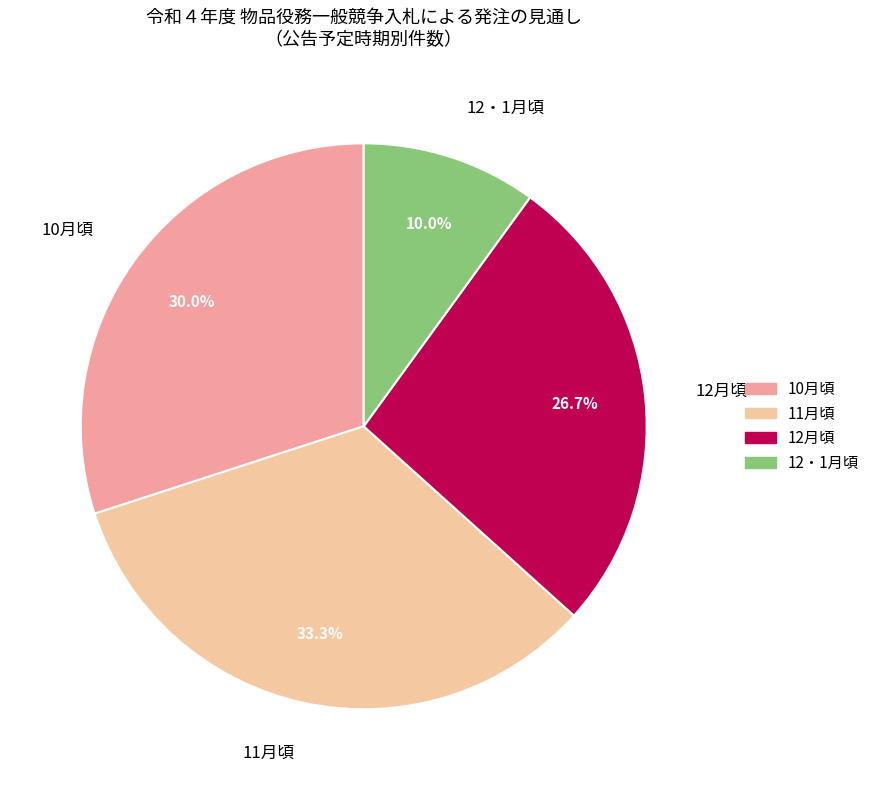

Rank the categories by value from lowest to highest.

12・1月頃, 12月頃, 10月頃, 11月頃